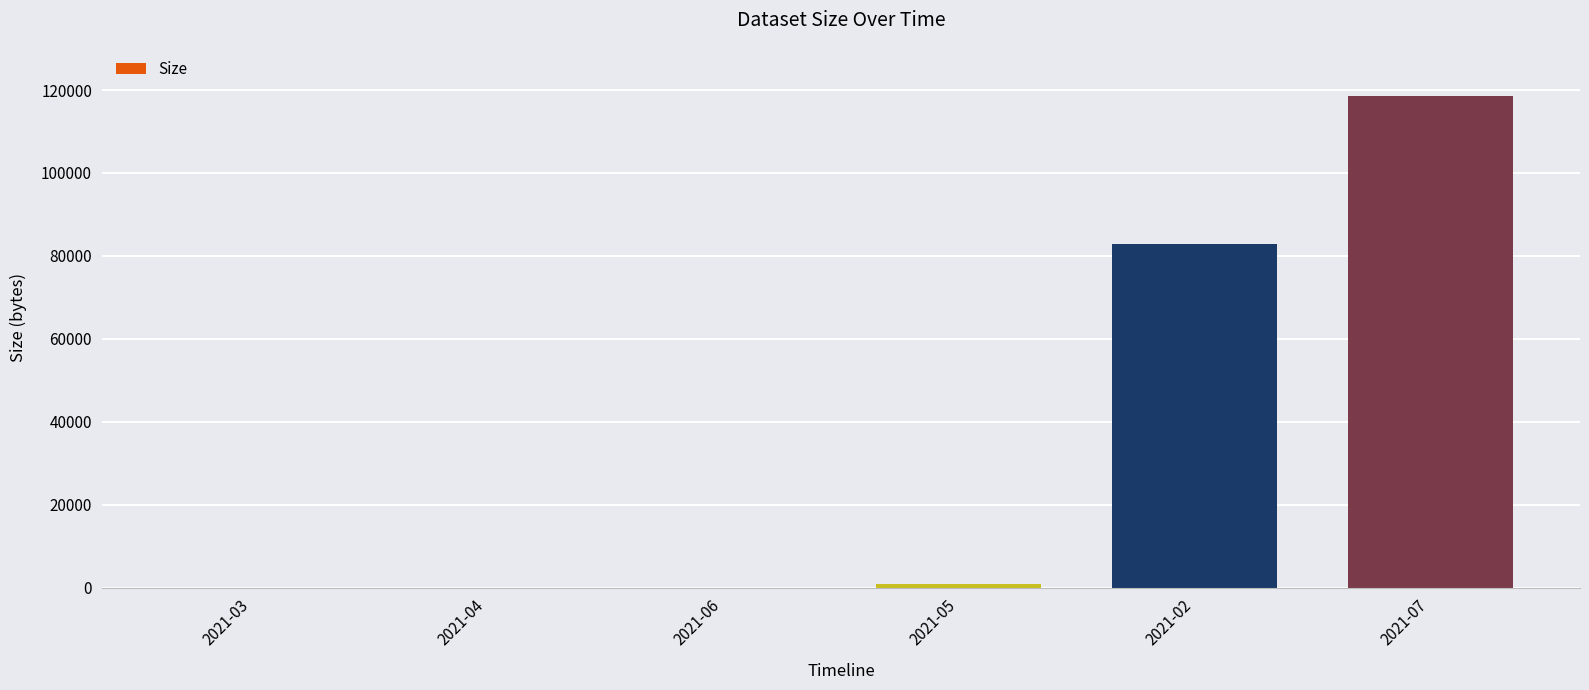

Between 2021-02 and 2021-04, which is larger?

2021-02